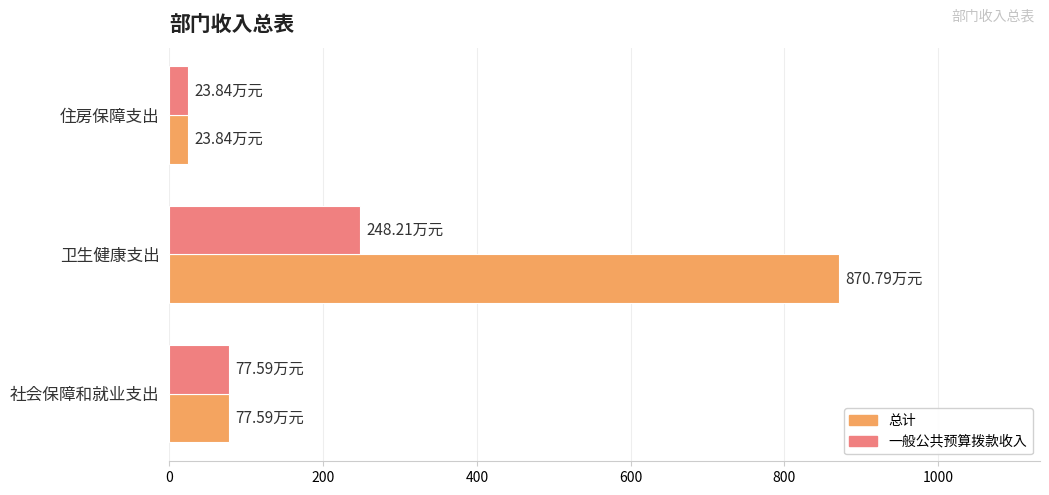

What is the greatest value displayed?

870.8